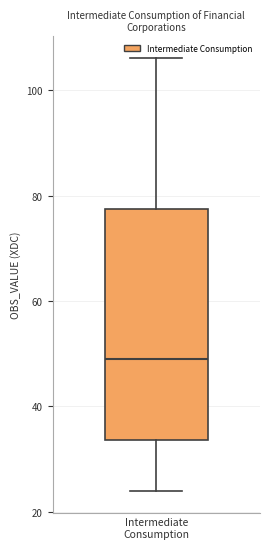

Transcribe this box plot: give where the median line is, the range the box spans, and where the two whiskers end, as read against the y-axis. The values are not printed on the chart, so give them approximately, as read against the axis.

median 50, box 34 to 78, whiskers 24 to 106